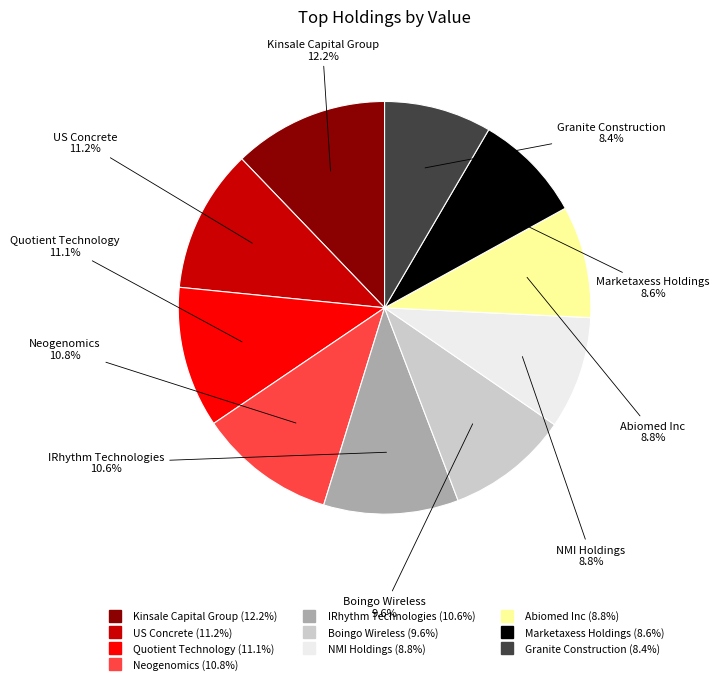

Count the number of slices in the pie.

10